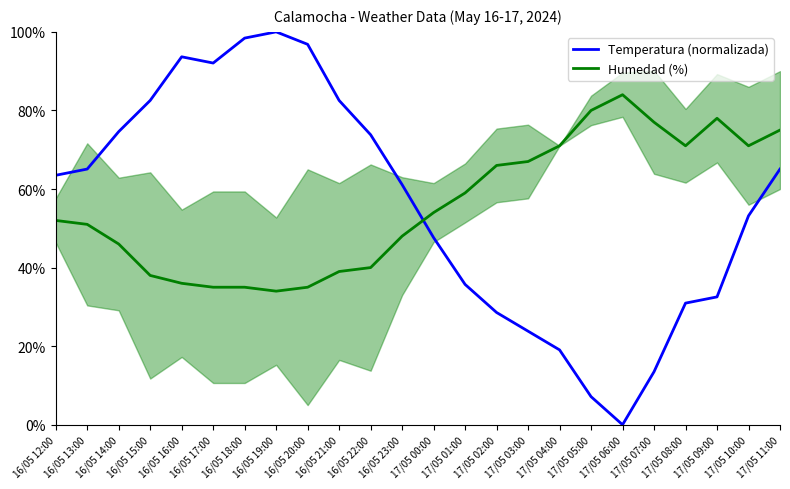

In Temperatura (normalizada), how many points are lower than both neighbors (excluding endpoints)?

2